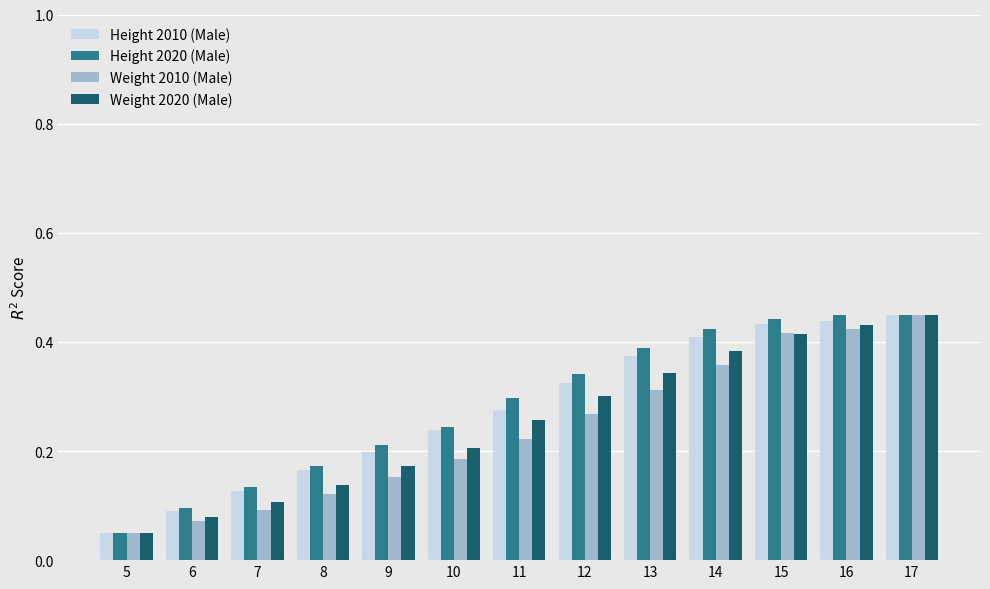

What is the sum of all Height 2010 (Male) values?

3.6